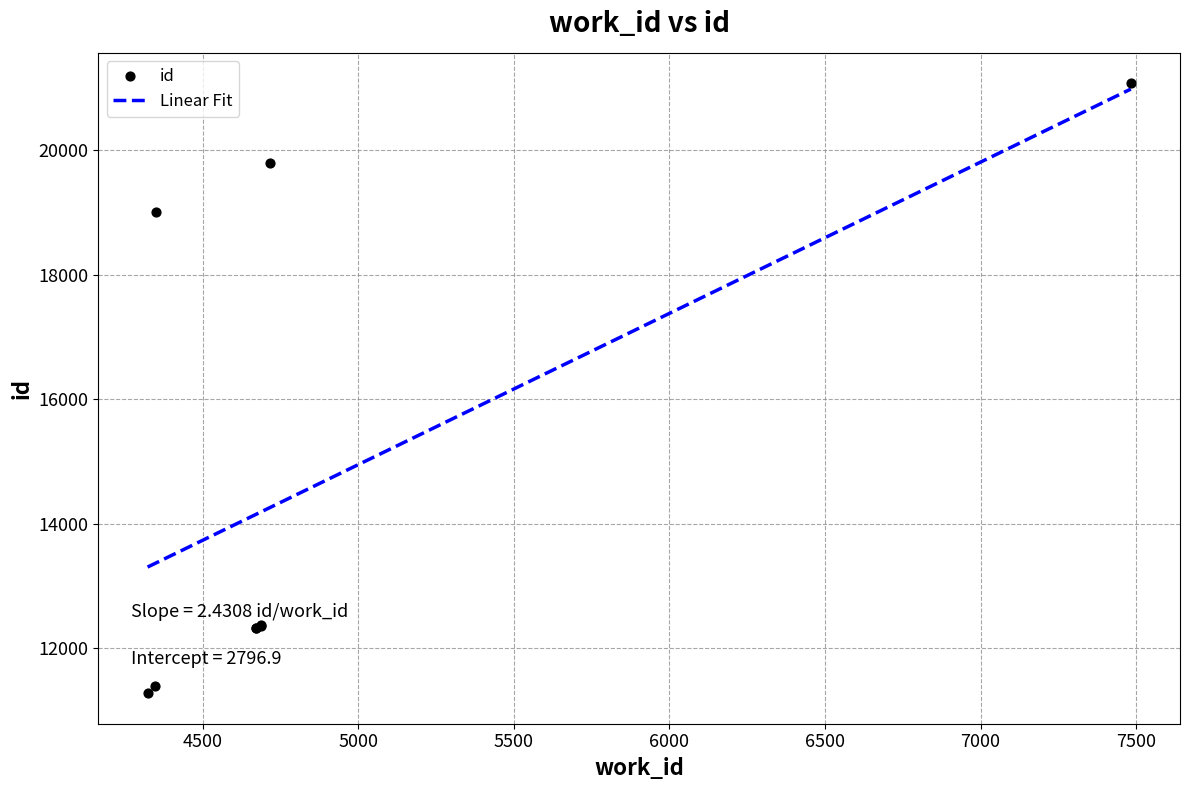

Approximately how many times larger is the value at 4671 compared to 7483?

0.6